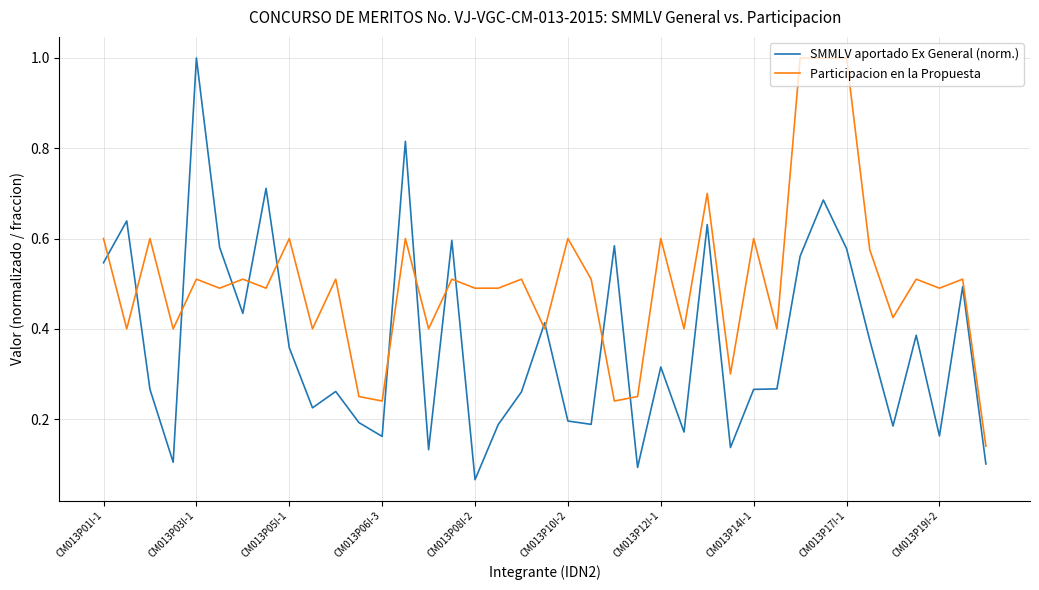

True or false: Participacion en la Propuesta and SMMLV aportado Ex General (norm.) intersect in this chart.

True